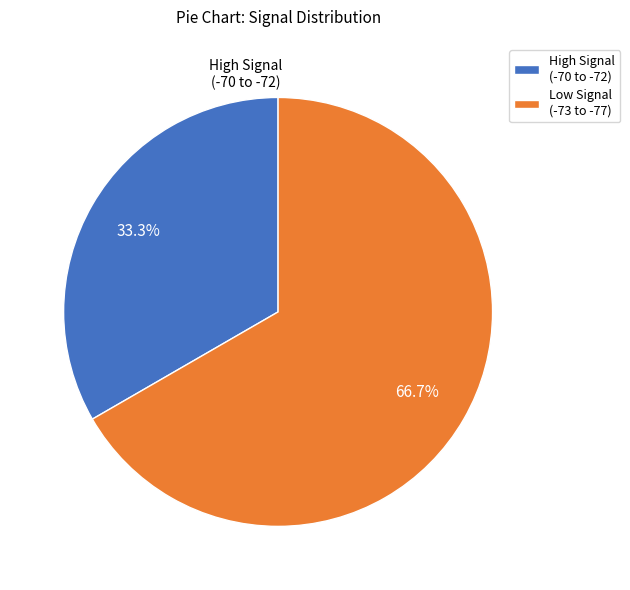

To the nearest percent, what is the average slice percentage?

50%